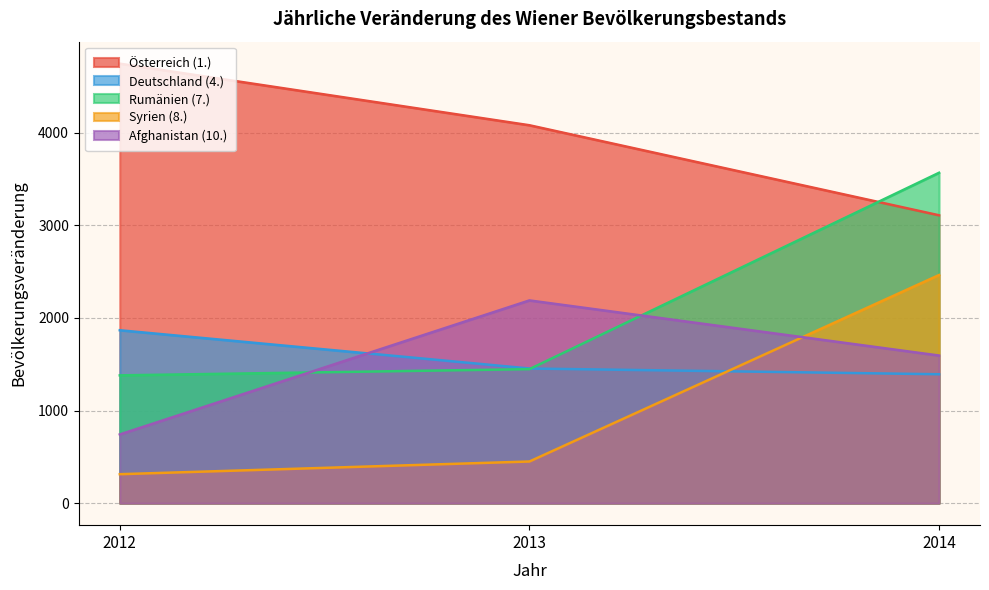

What is the highest value of the Rumänien (7.) series?

3567